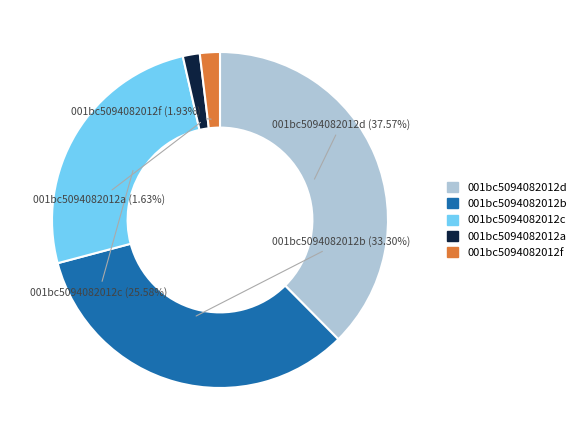

Is there a majority slice in this chart?

No